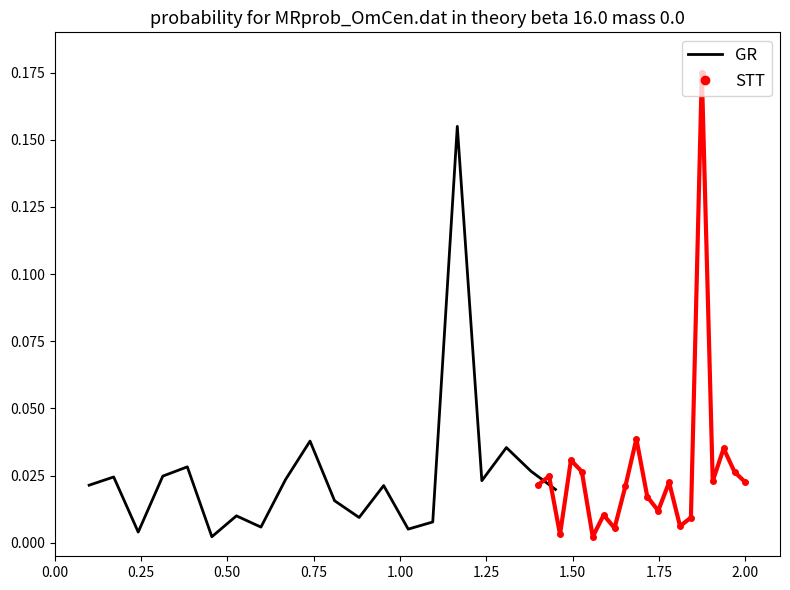

Reading left to right, extract all data points from this chart.

GR: 0.0	0.0	0.0	0.0	0.0	0.0	0.0	0.0	0.0	0.0	0.0	0.0	0.0	0.0	0.0	0.2	0.0	0.0	0.0	0.0
STT: 0.0	0.0	0.0	0.0	0.0	0.0	0.0	0.0	0.0	0.0	0.0	0.0	0.0	0.0	0.0	0.2	0.0	0.0	0.0	0.0